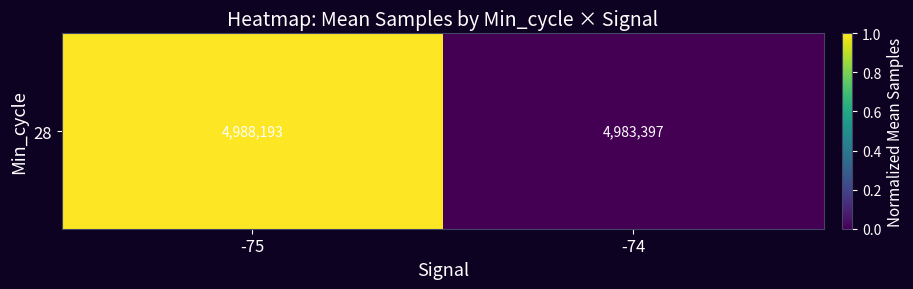

How many categories are shown in the chart?

2